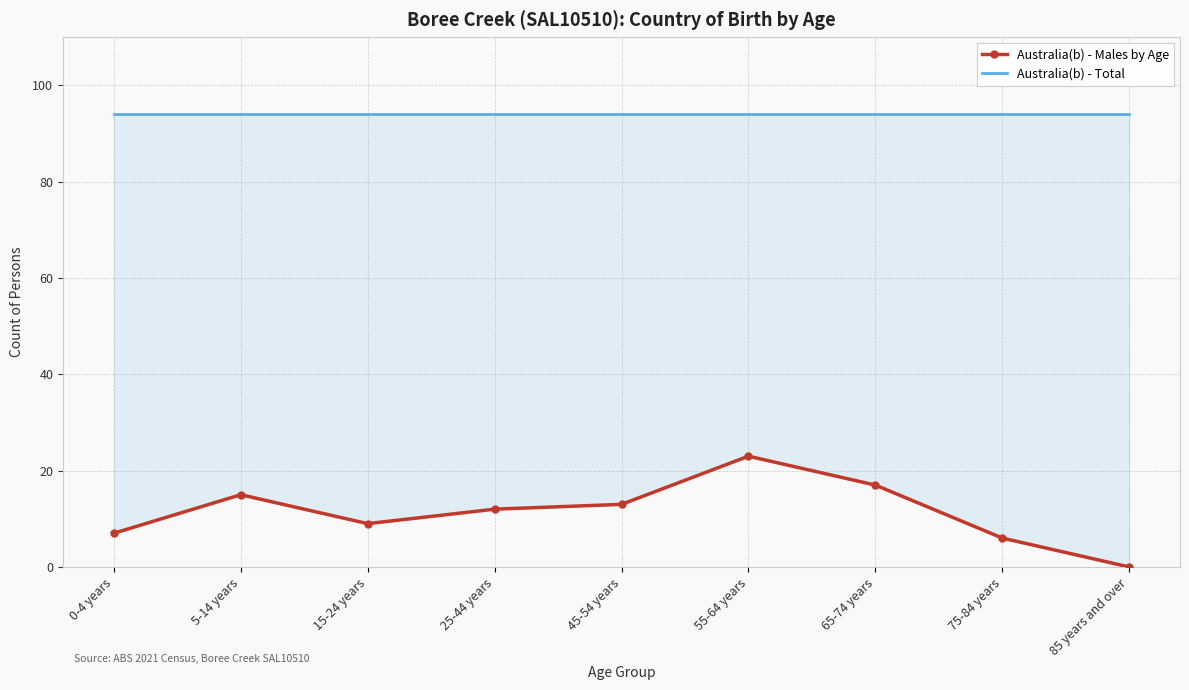

The Australia(b) - Males by Age series shows 17 at 65-74 years. True or false?

True